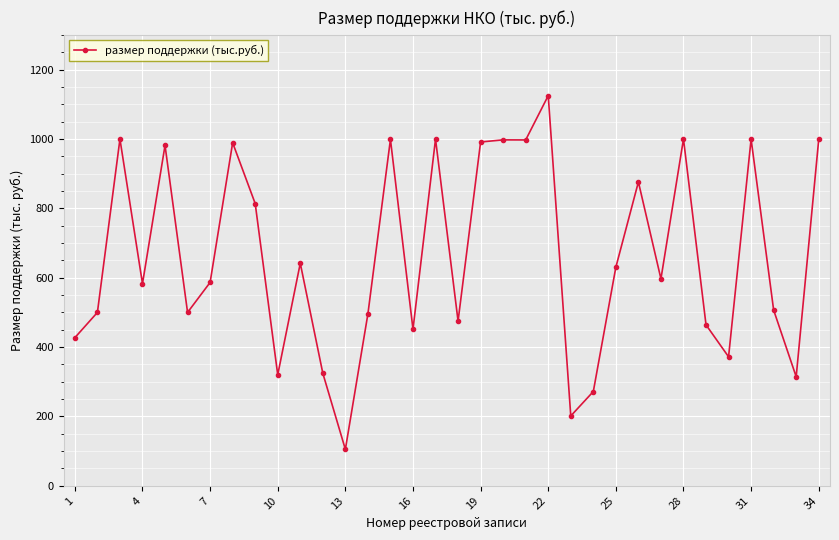

What is the maximum value shown in the chart?

1124.7